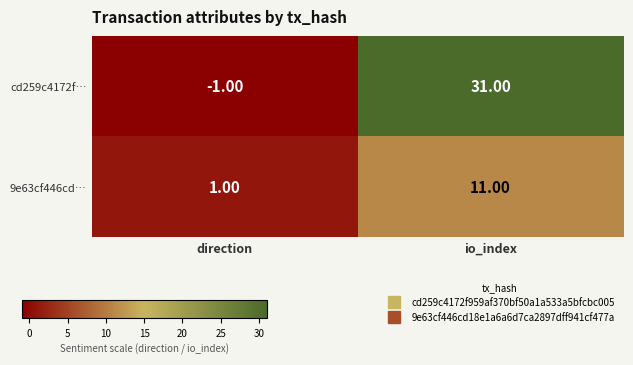

At which label is 9e63cf446cd… closest to 6?

direction